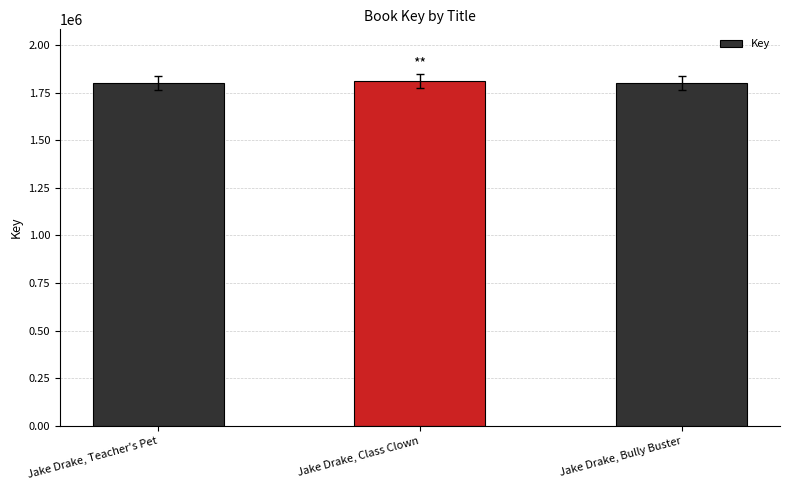

Are the bars grouped side by side (vs. stacked)?

No